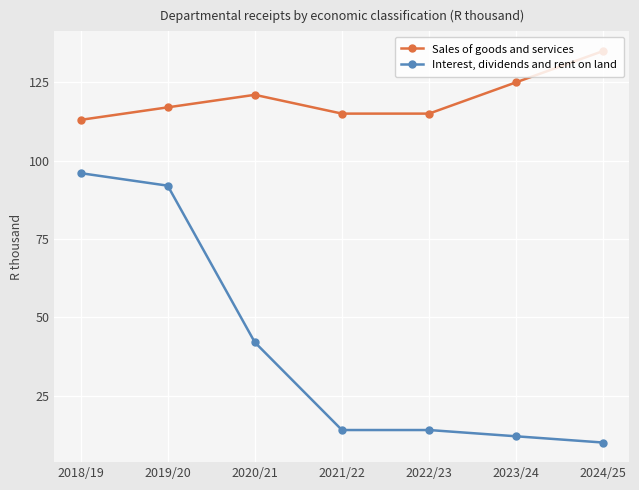

What is the difference between the highest and lowest values at 2019/20?

25